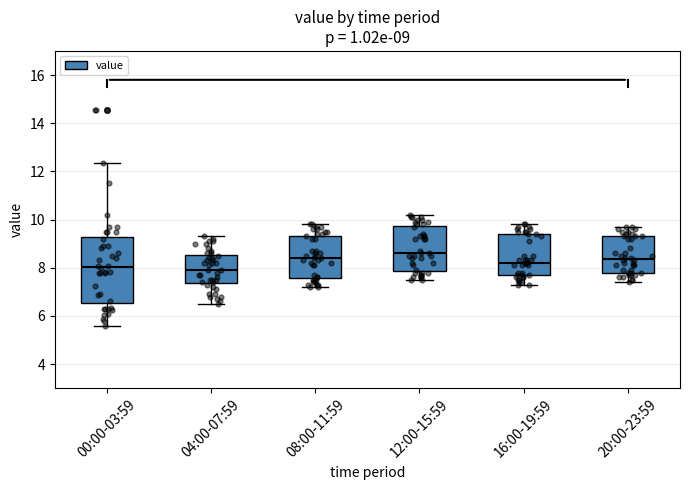

Comparing the boxes themselves (not the whiskers), which one is the tallest?

00:00-03:59